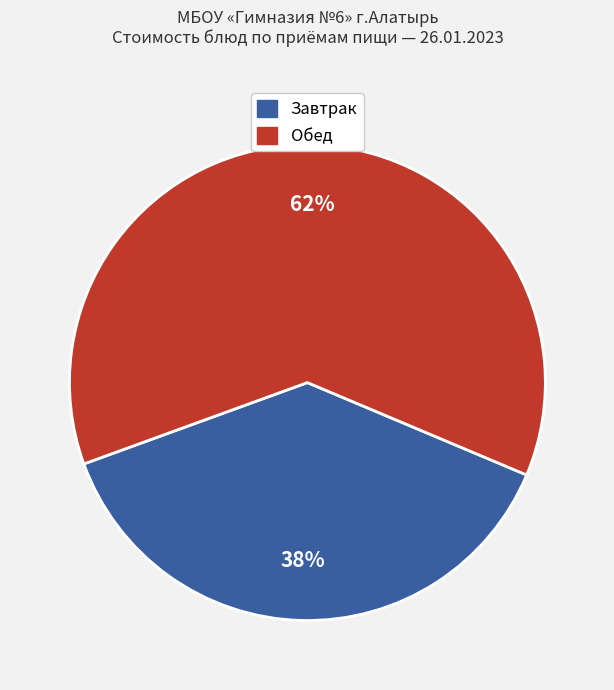

Is there a majority slice in this chart?

Yes